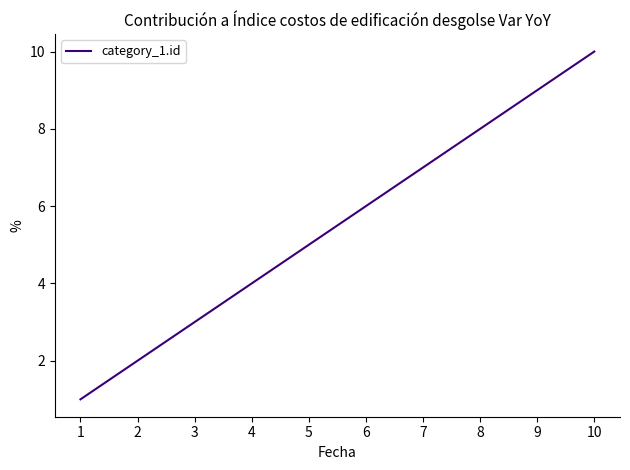

How many lines are shown in the chart?

1